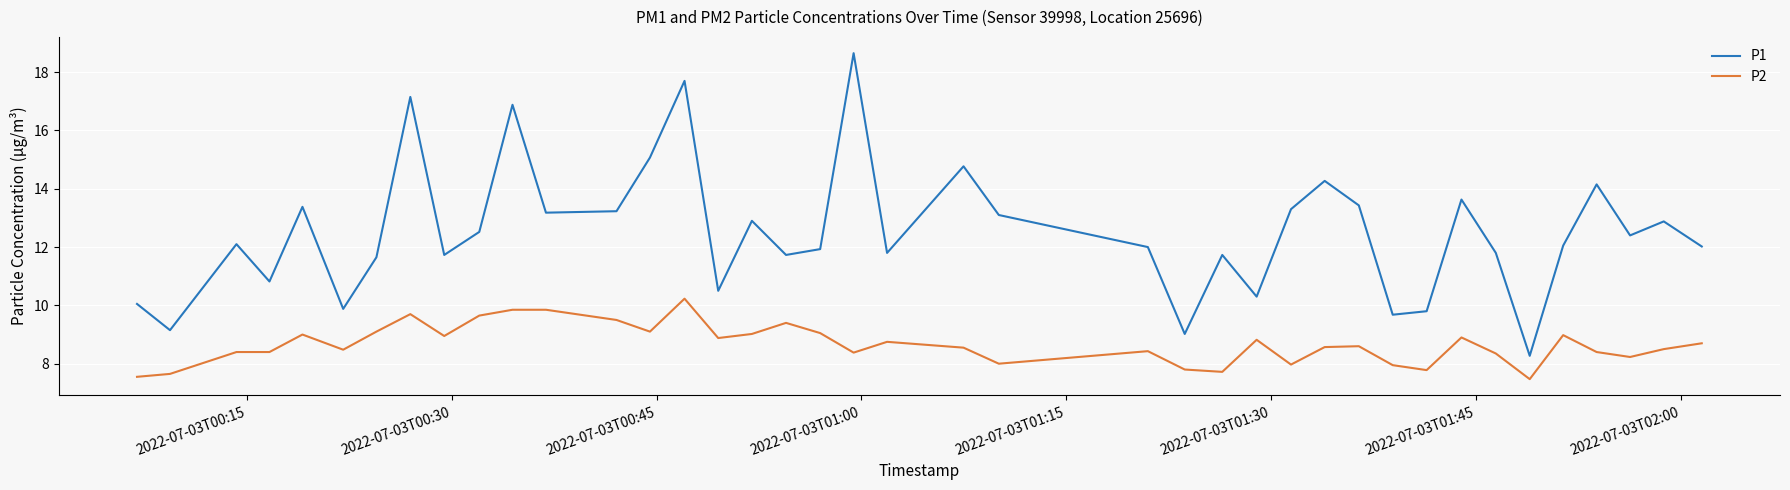

What is the average value of the P2 series?

8.7